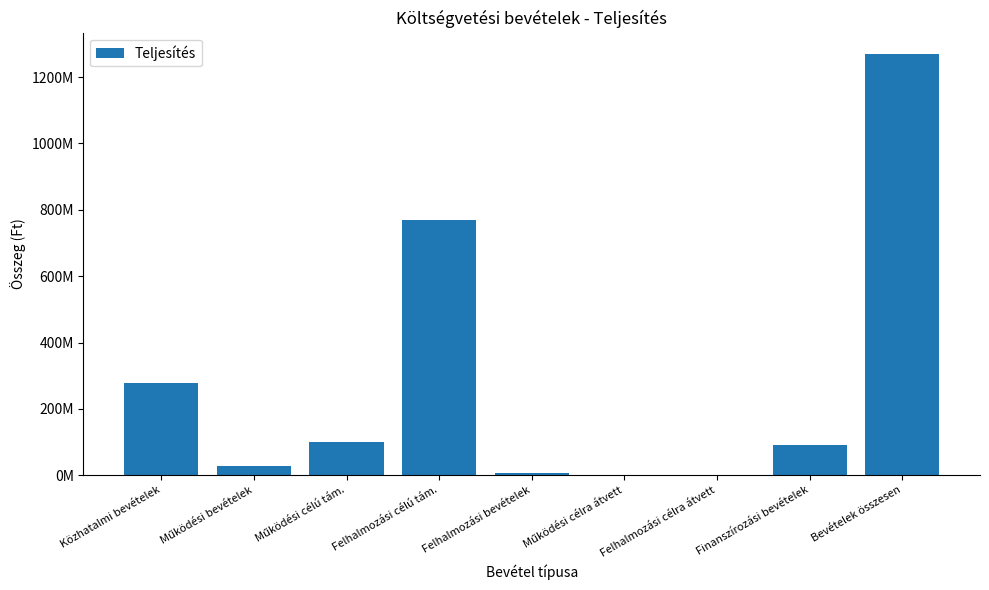

Which category has the highest value across all series?

Bevételek összesen